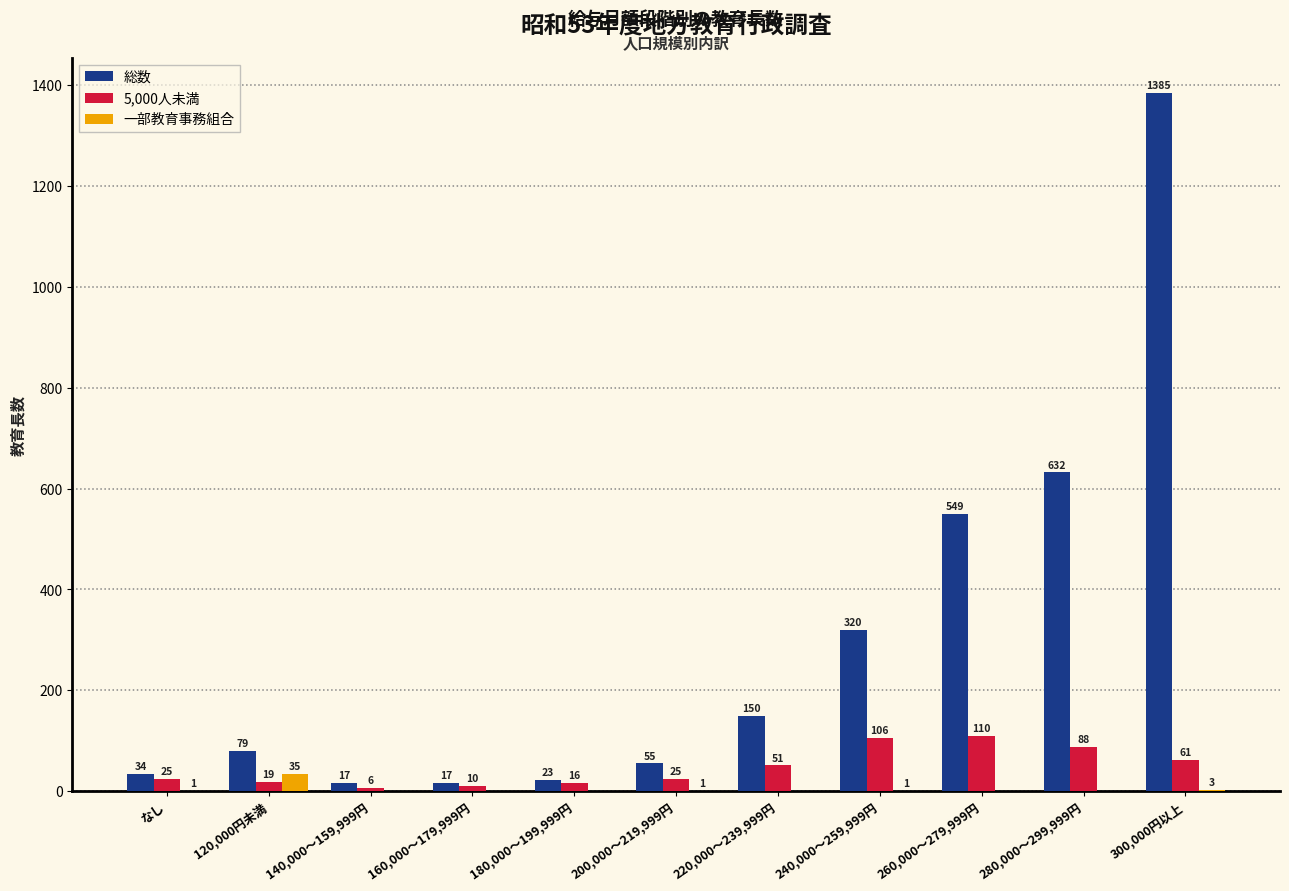

Are the bars horizontal?

No